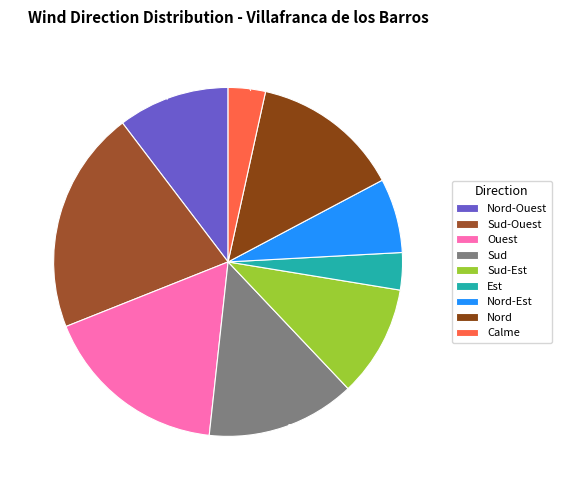

What is the smallest slice in the pie chart?

Est